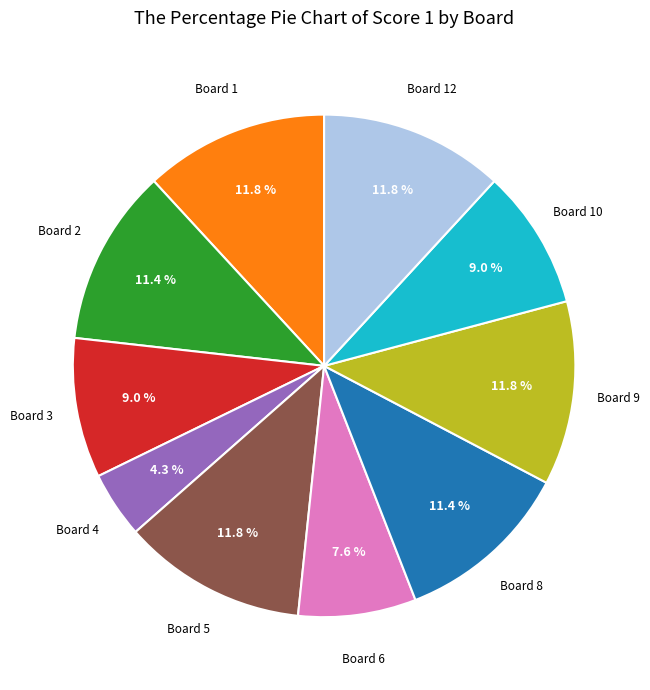

Is there a majority slice in this chart?

No